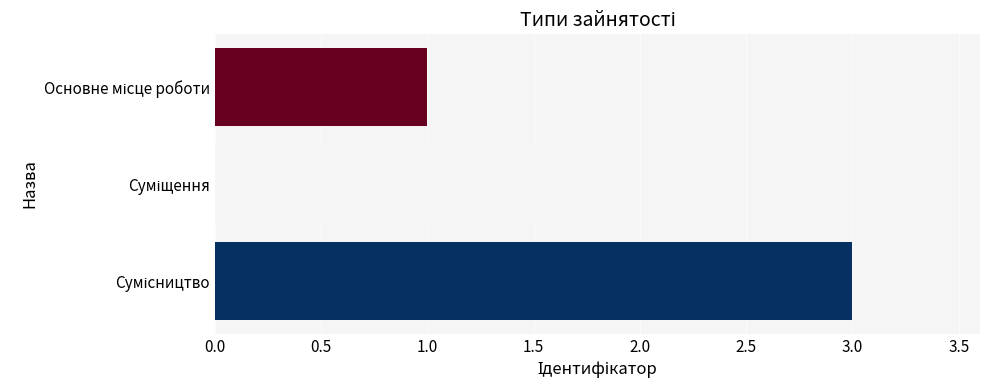

What is the sum of all values?

6